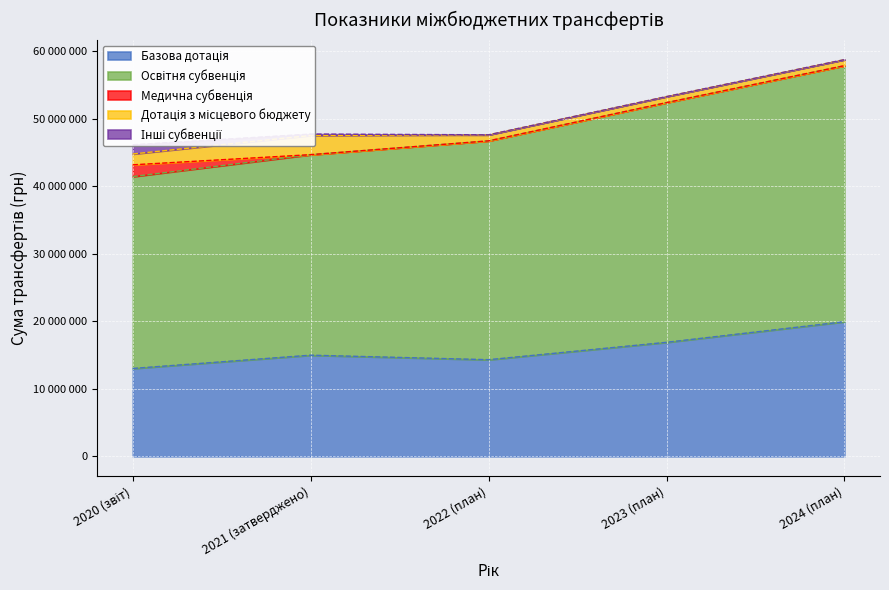

Where is Дотація з місцевого бюджету nearest to the value 1870050?

2020 (звіт)